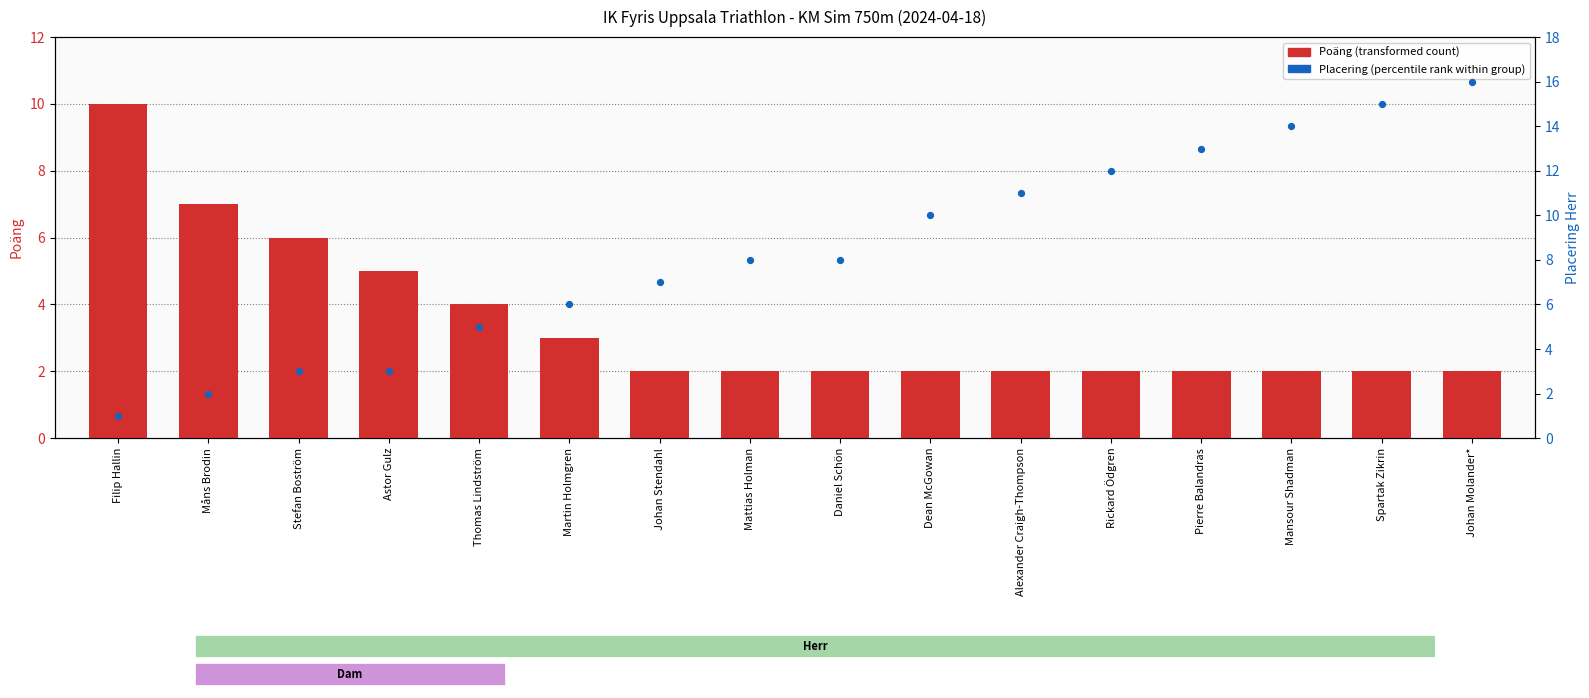

At how many categories does at least one series exceed 1?

16